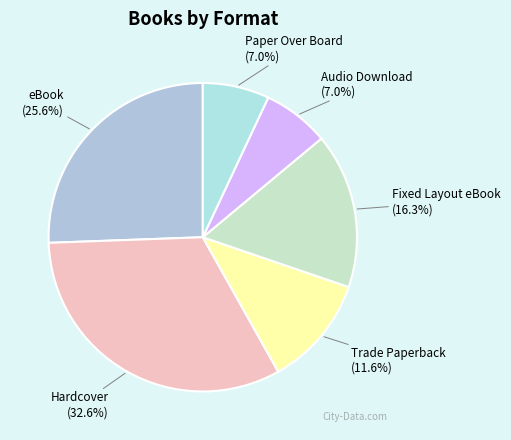

The eBook slice represents 26% of the pie. True or false?

True